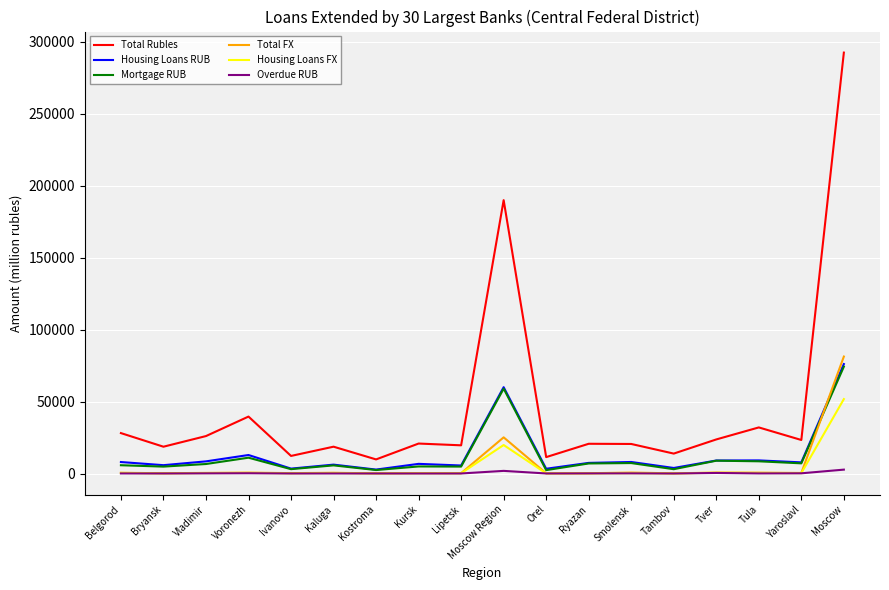

What is the highest value of the Total FX series?

81236